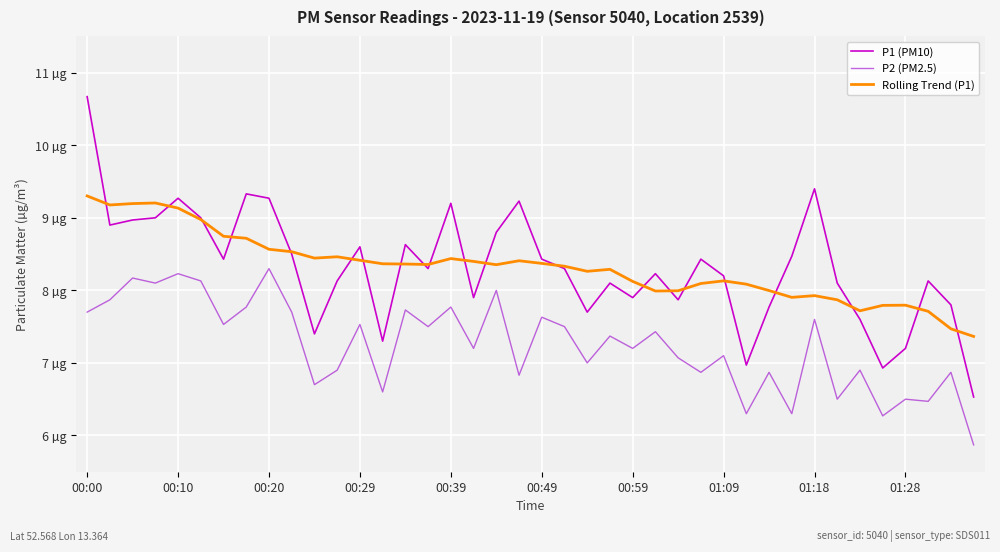

At how many categories does at least one series exceed 6?

40